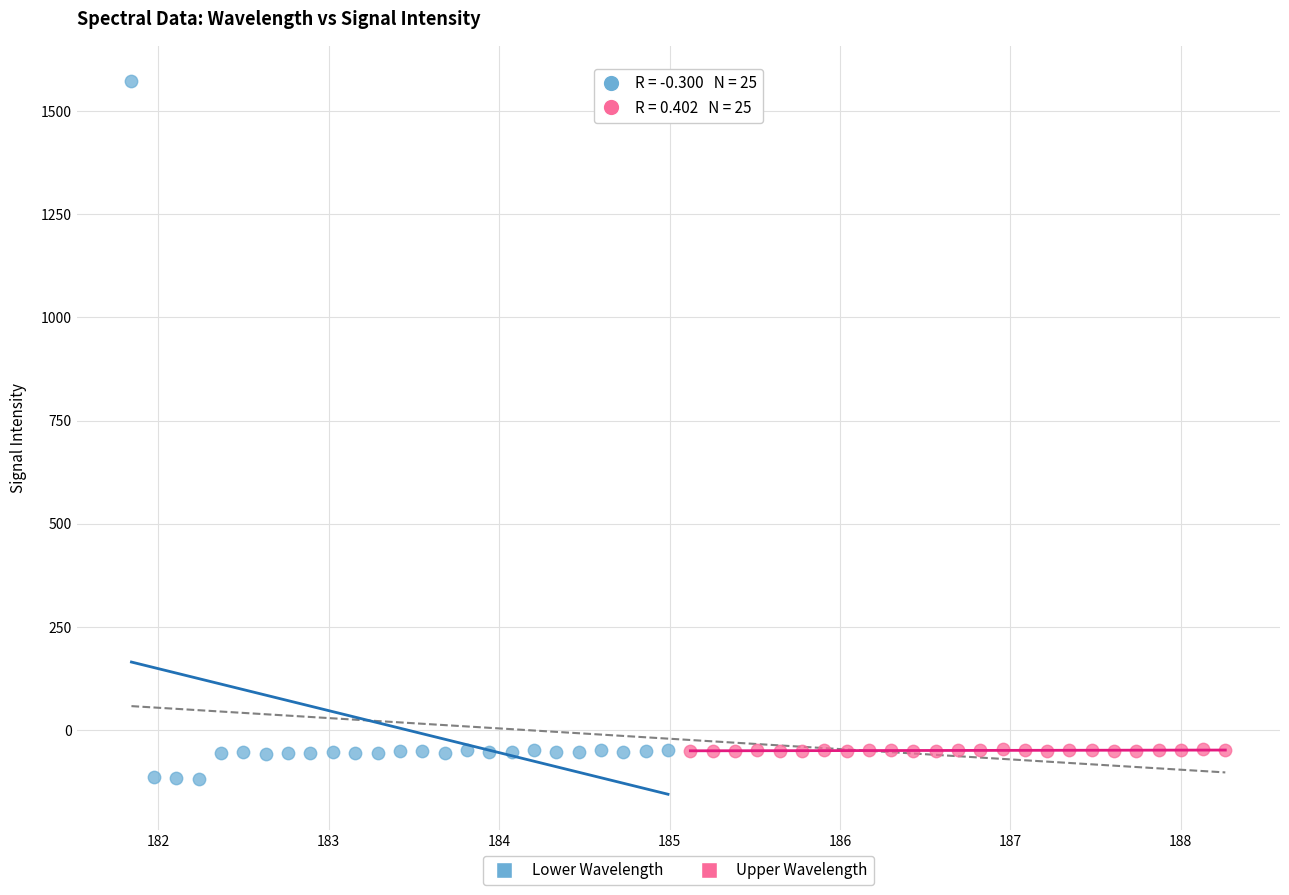

Which series contains the highest Y value?

Lower Wavelength